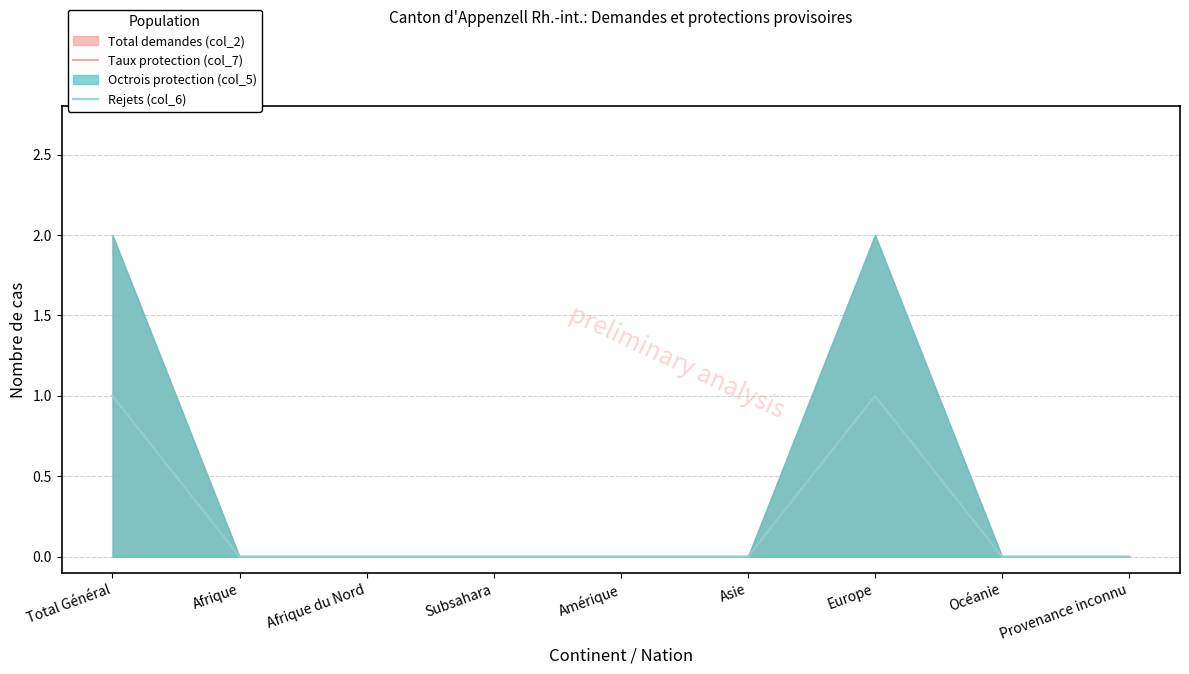

True or false: Rejets (col_6) and Taux protection (col_7) cross at least once.

False